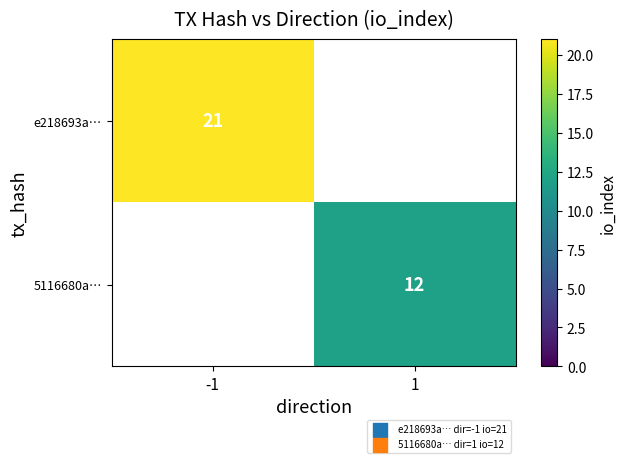

At how many categories does at least one series exceed 17?

1